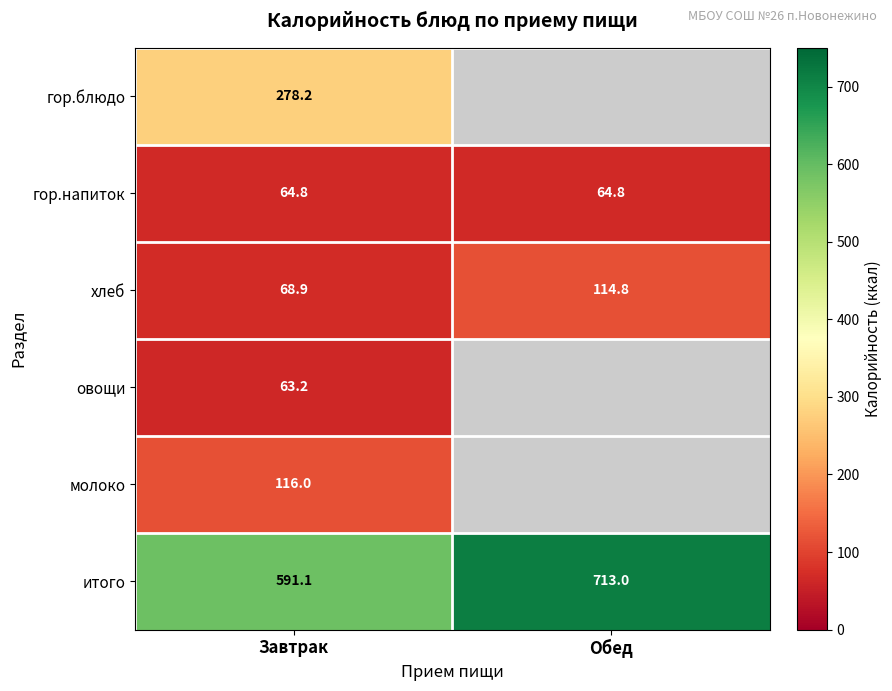

Is it true that гор.напиток equals 64.8 at Завтрак?

True